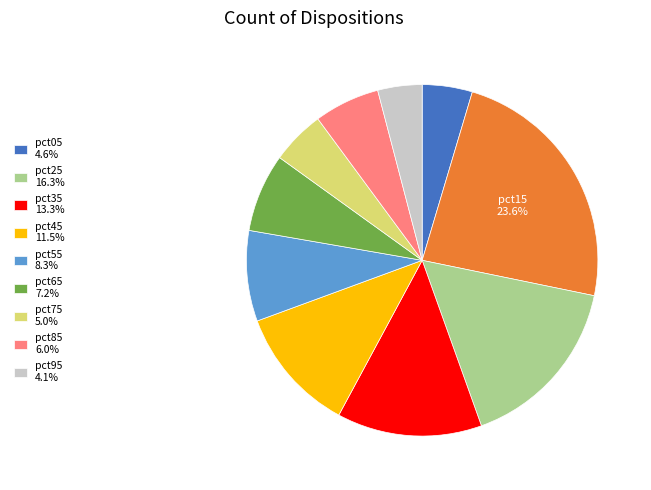

Count the number of slices in the pie.

10